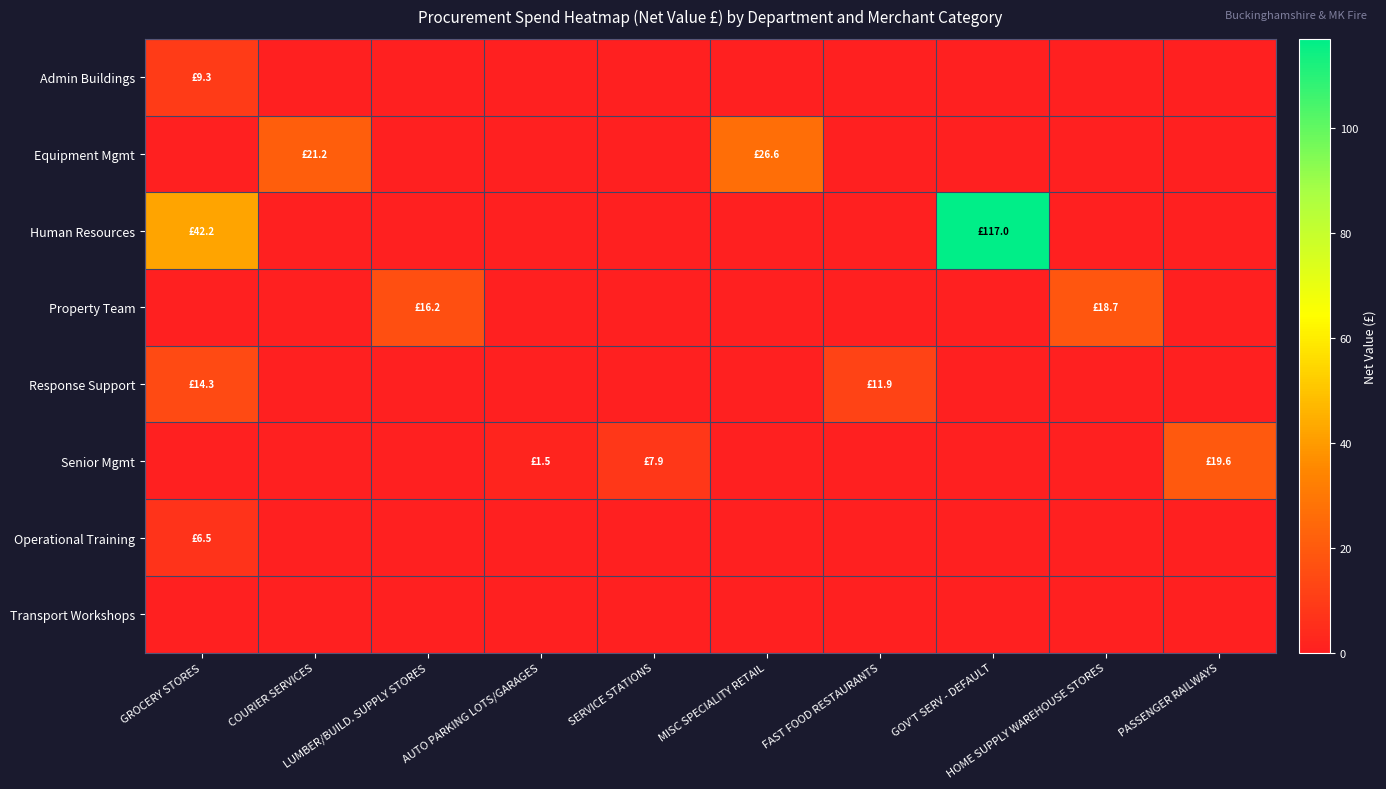

Which series has the widest spread of values?

Human Resources